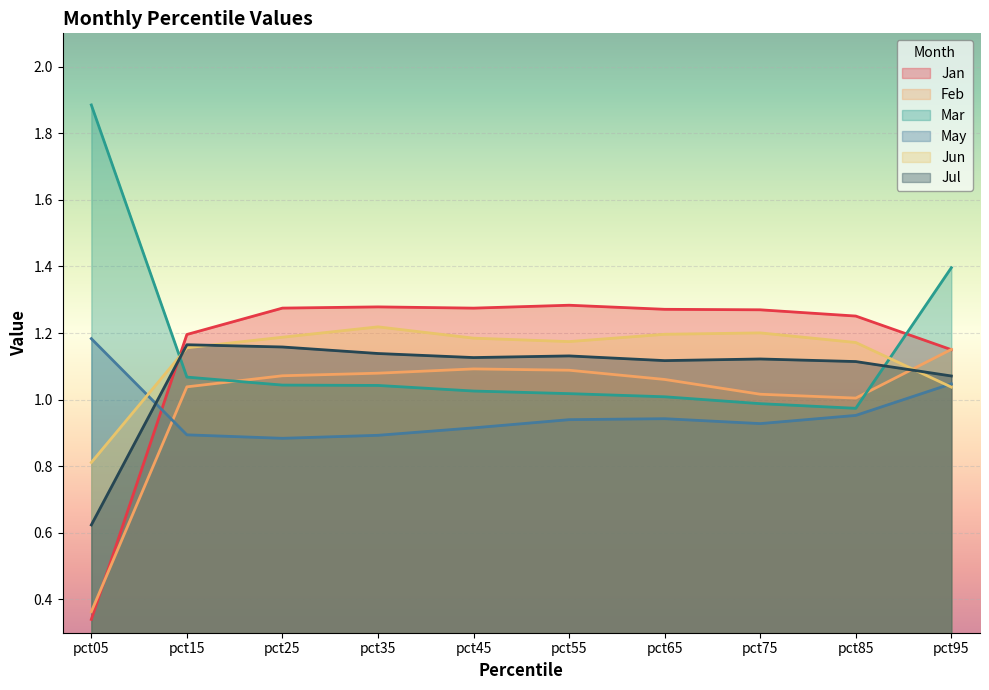

Is it true that Jul equals 1.1 at pct65?

True